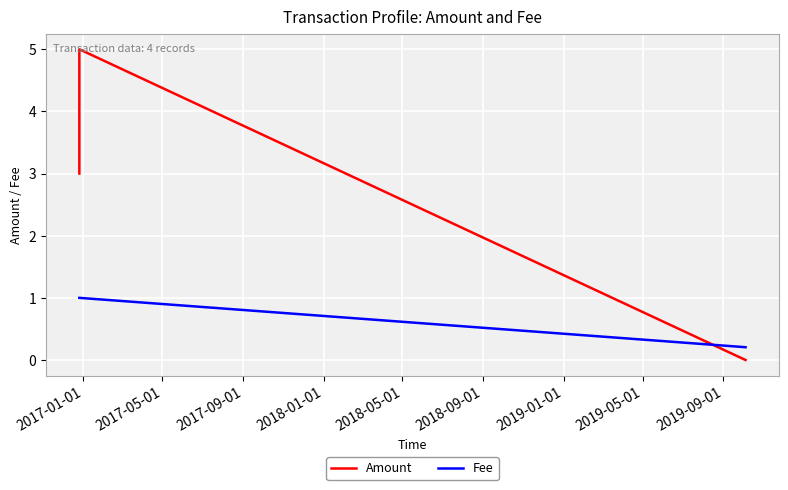

The Amount series shows 3.0 at 2017-01-01. True or false?

True